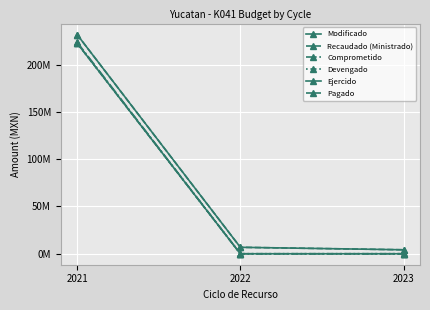

At which category is the sum across all series the highest?

2021